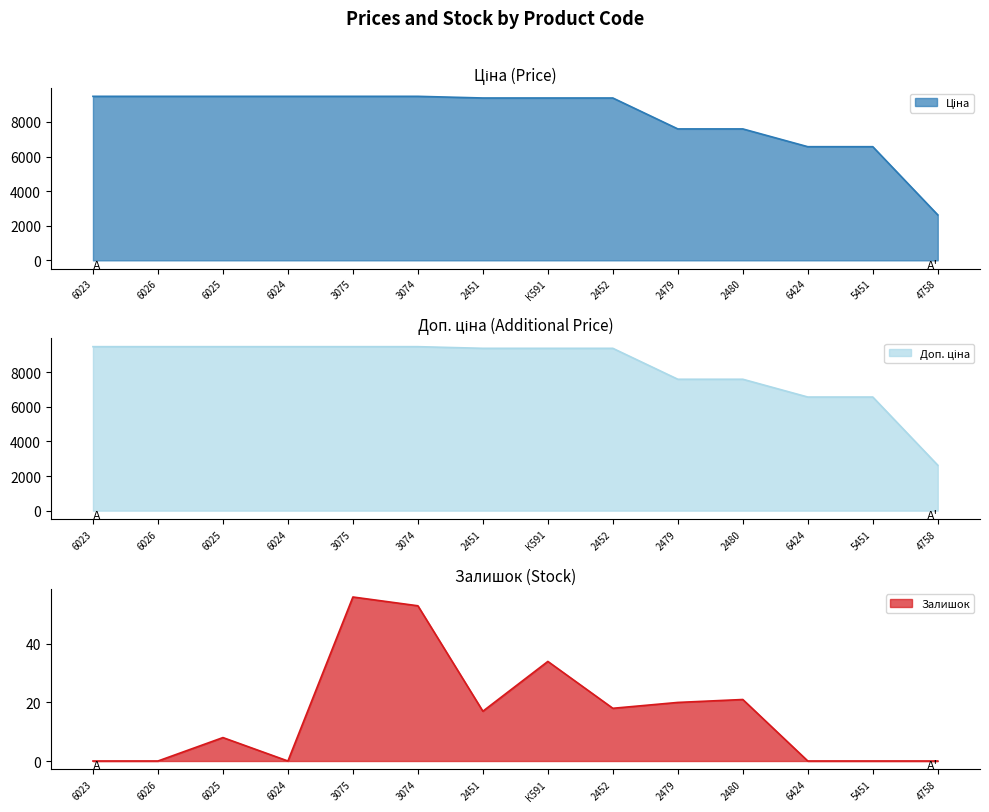

Reading right to left, list all the values displayed in this chart.

Ціна: 2627.5	6568.8	6568.8	7596.5	7596.5	9384.0	9384.0	9384.0	9480.1	9480.1	9480.1	9480.1	9480.1	9480.1
Доп. ціна: 2628.0	6568.8	6568.8	7596.5	7596.5	9384.0	9384.0	9384.0	9480.1	9480.1	9480.1	9480.1	9480.1	9480.1
Залишок: 0.0	0.0	0.0	21.0	20.0	18.0	34.0	17.0	53.0	56.0	0.0	8.0	0.0	0.0